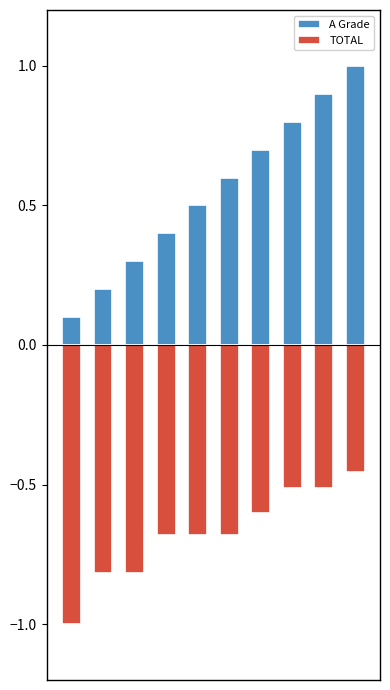

What is the sum of the A Grade values at 5 and 8?

1.5